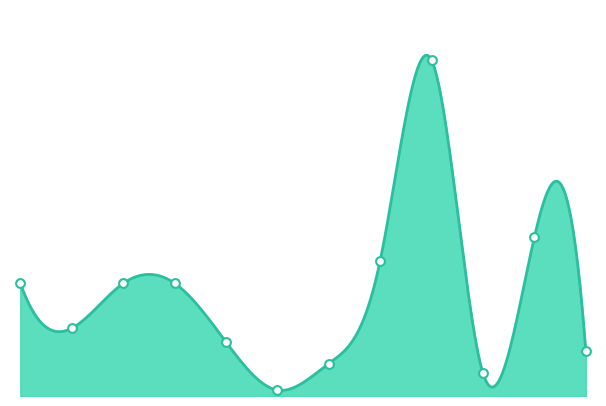

Approximately how many times larger is the value at 2 compared to 4?

2.1